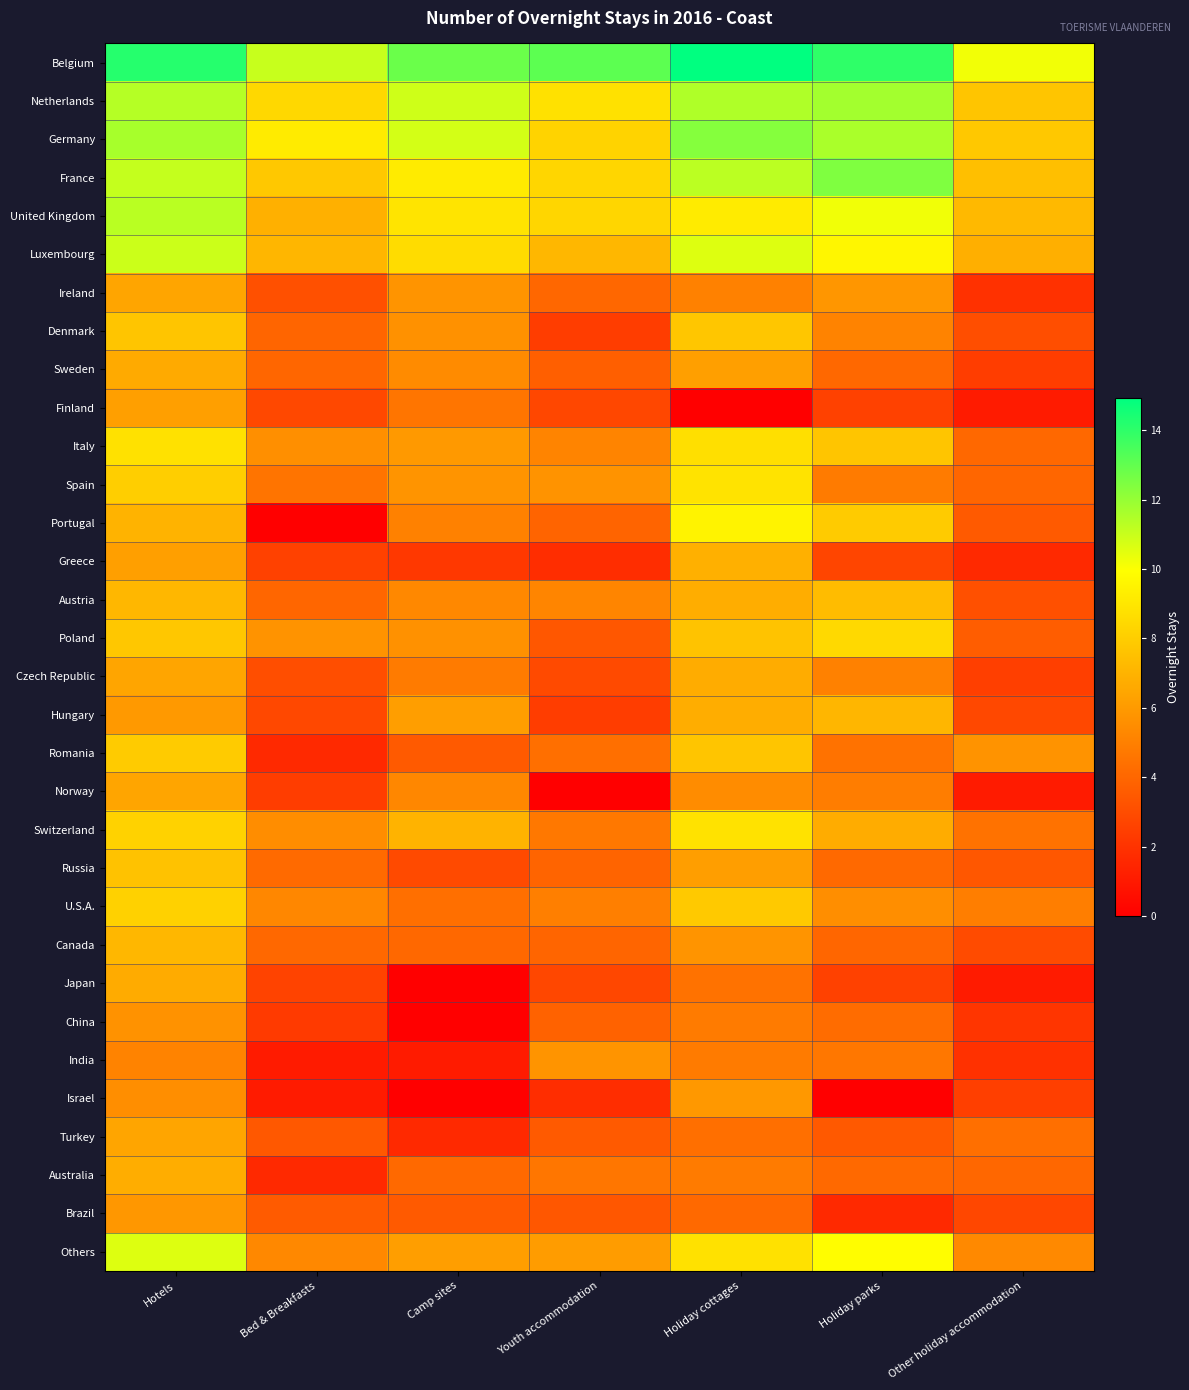

At which category does the chart reach its minimum across all series?

Holiday cottages